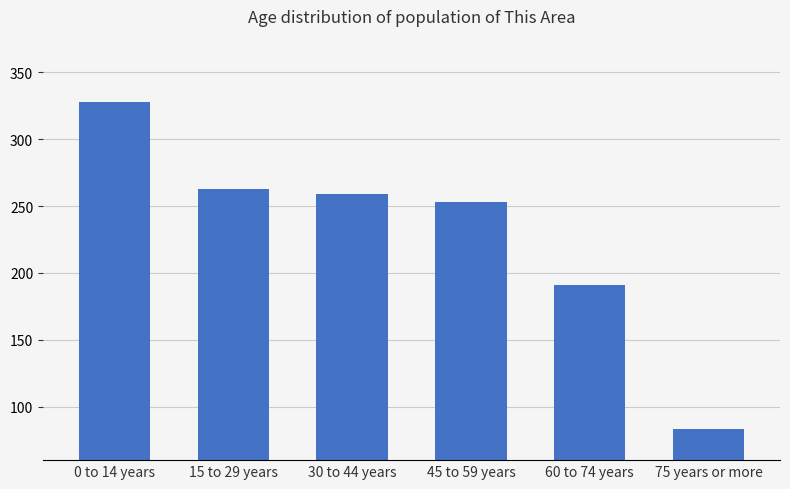

How many data points are less than 259?

3